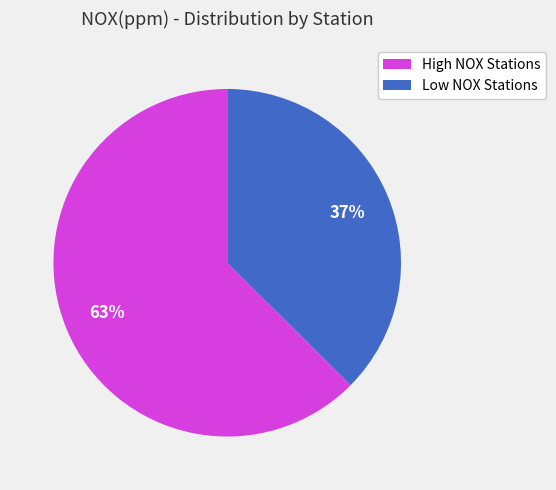

True or false: Low NOX Stations accounts for 26% of the total.

False